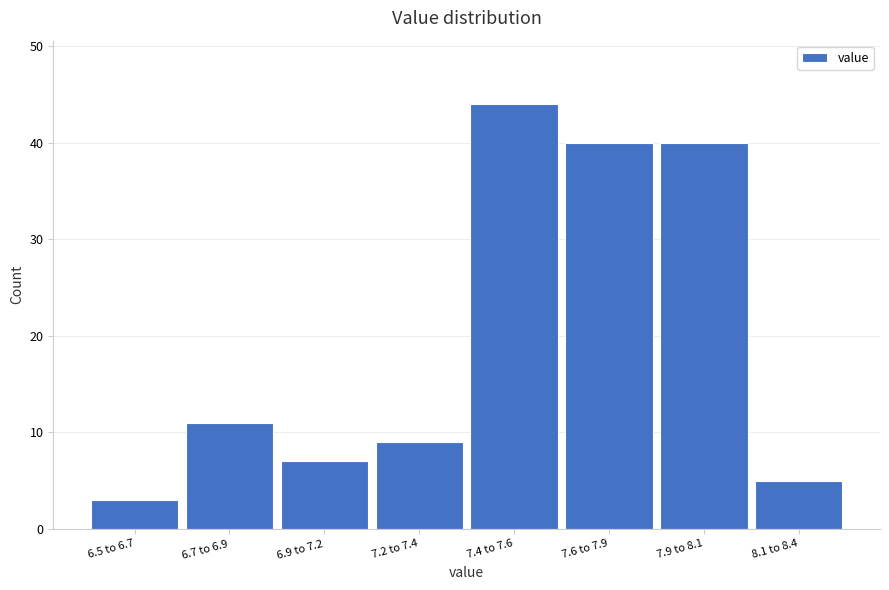

Reading left to right, what are all the values shown in this chart?

3	11	7	9	44	40	40	5